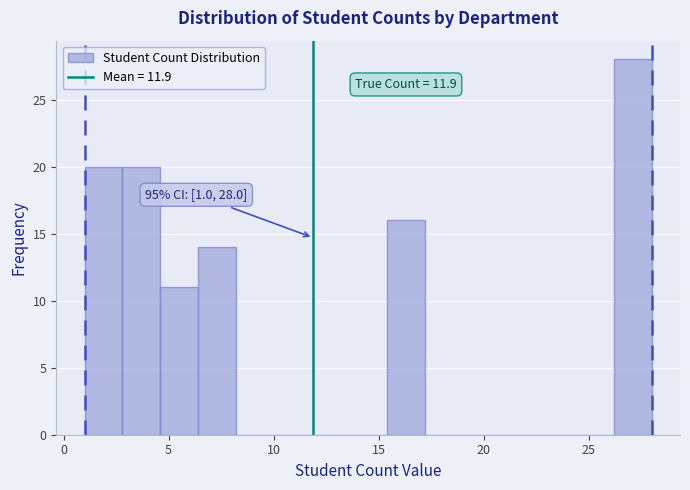

Around what value on the x-axis is the tallest bar? Give the approximate position of its centre, as read against the axis.

27.0